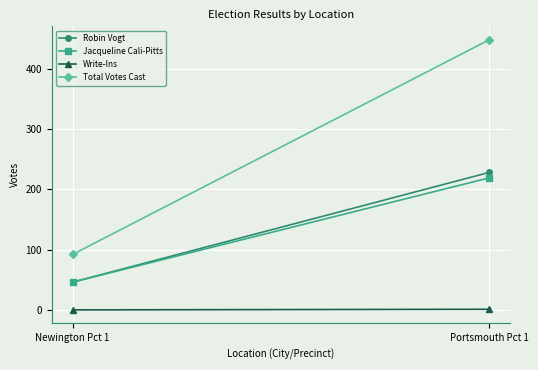

What is the maximum value for Total Votes Cast?

448